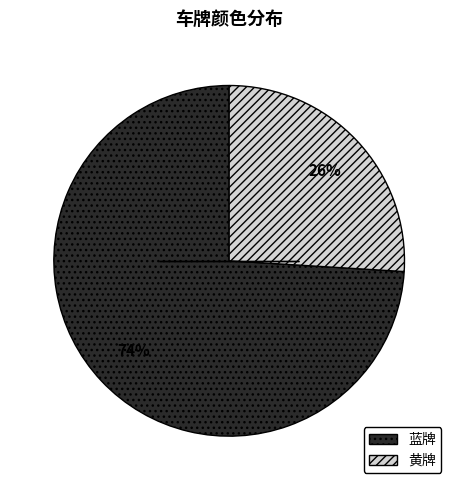

Which category accounts for the majority?

蓝牌